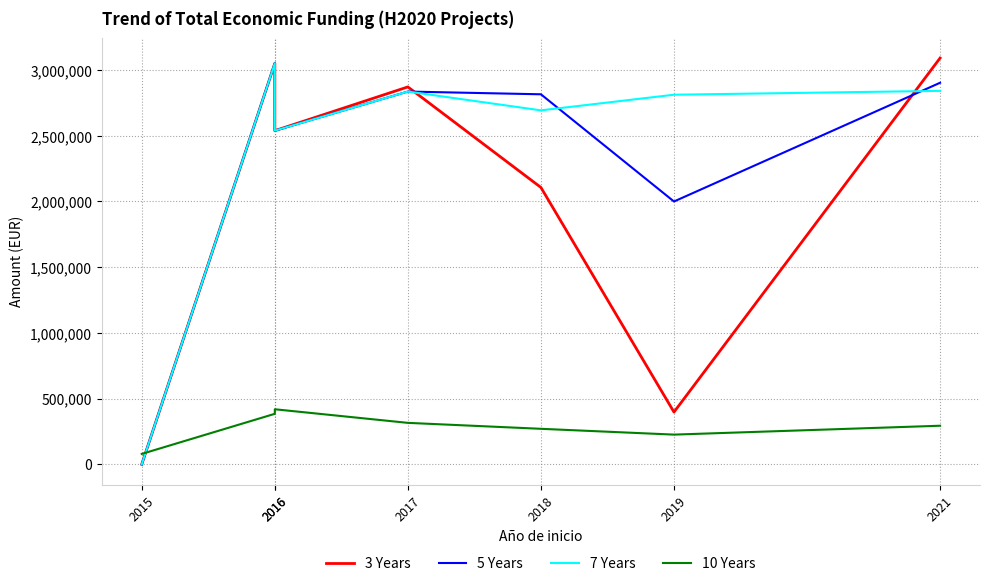

Where do 3 Years and 7 Years first cross each other?

2017 and 2018